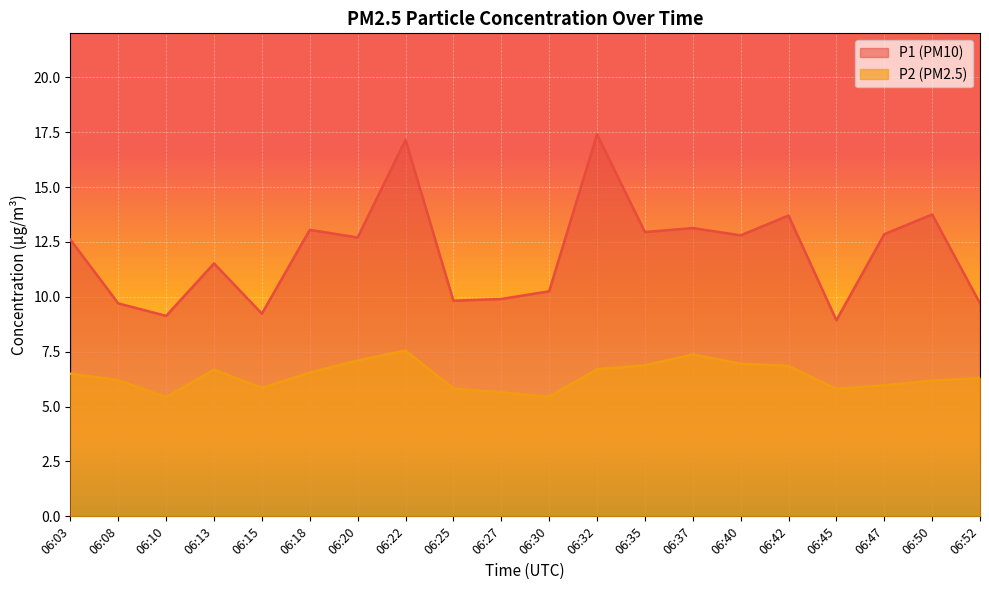

In P2, how many points are lower than both neighbors (excluding endpoints)?

4